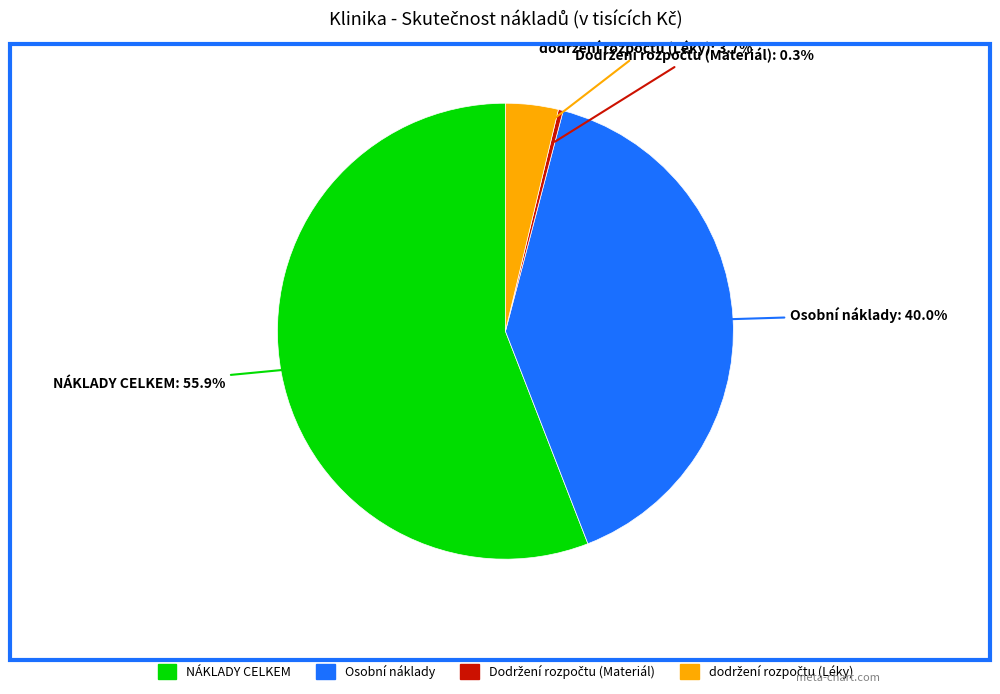

Does any single category account for the majority?

Yes